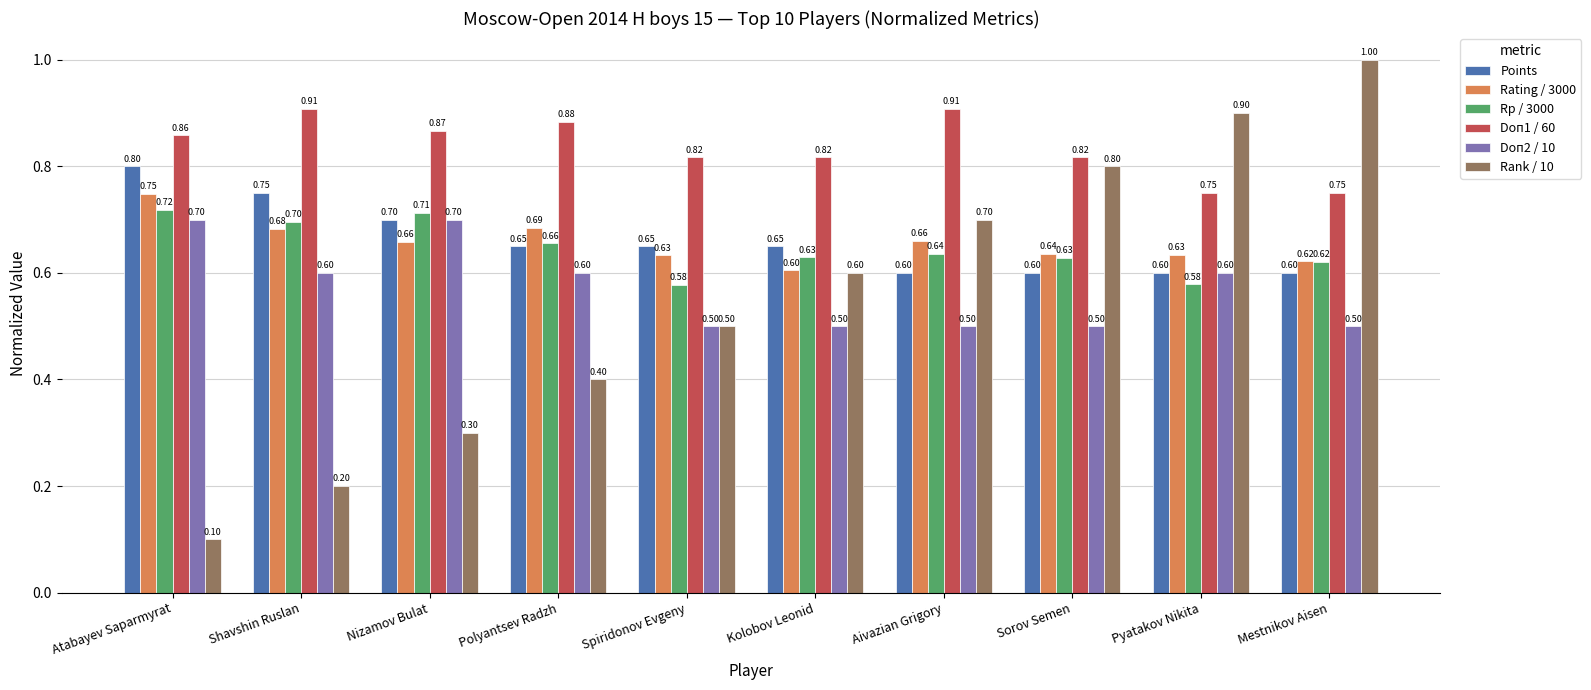

How many groups of bars are there?

10